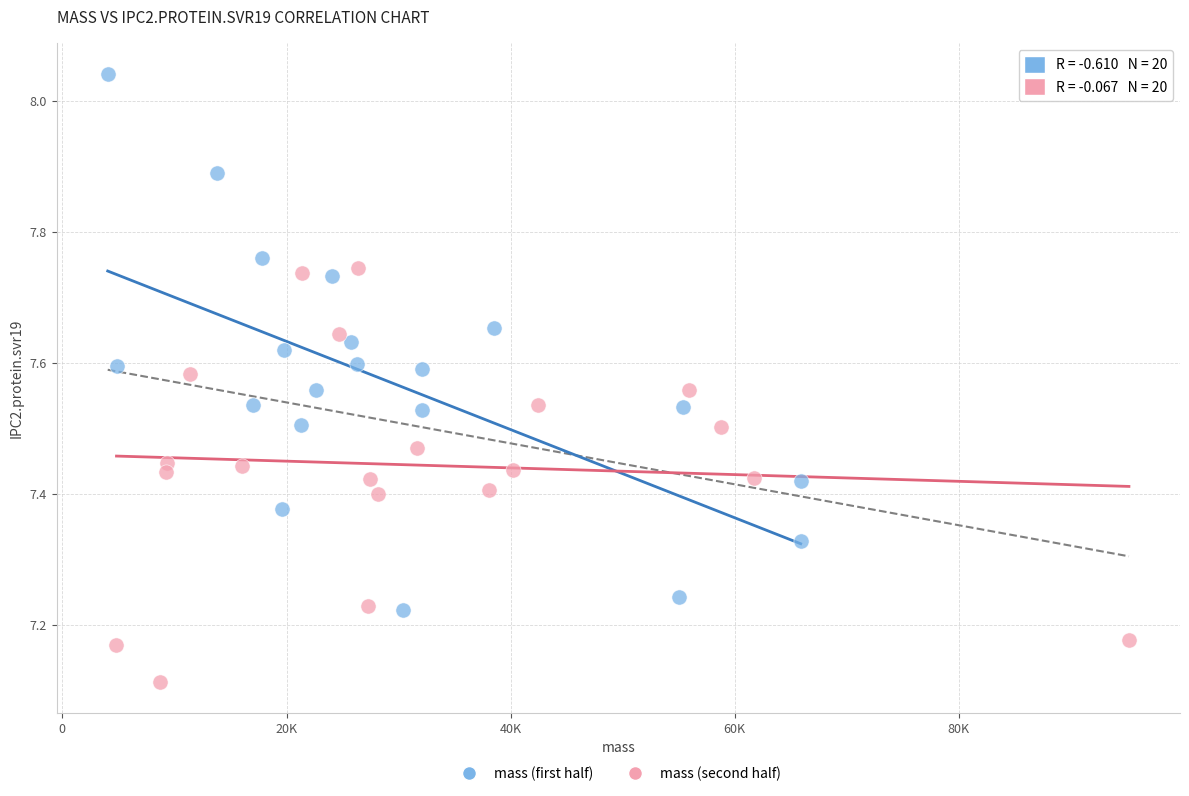

Which series has the widest spread of Y values?

mass (first half)